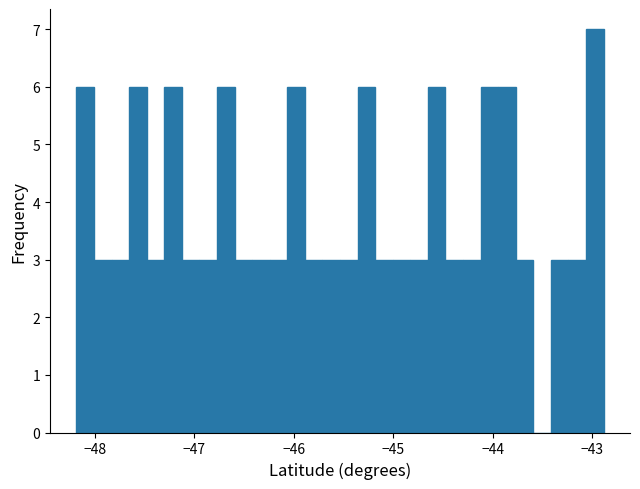

Read against the x-axis, roughly where is the centre of the tallest bar?

-43.0